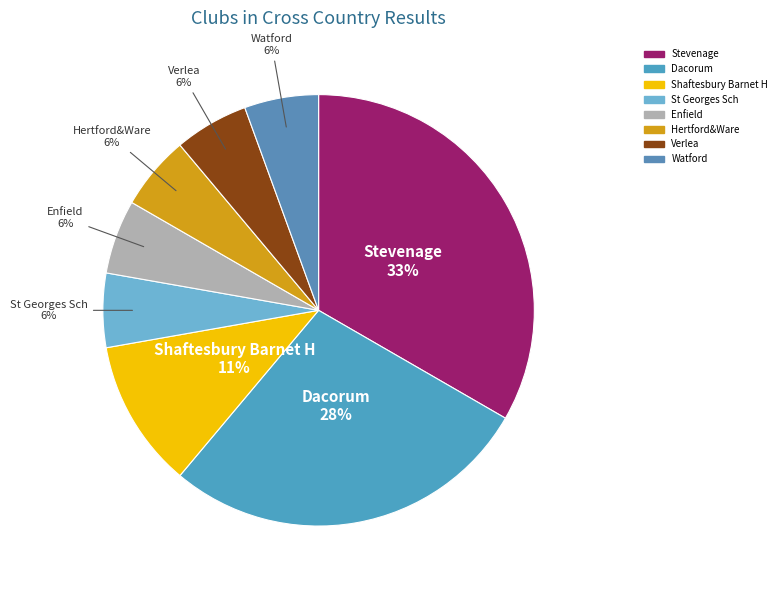

To the nearest percent, what portion does St Georges Sch represent?

6%